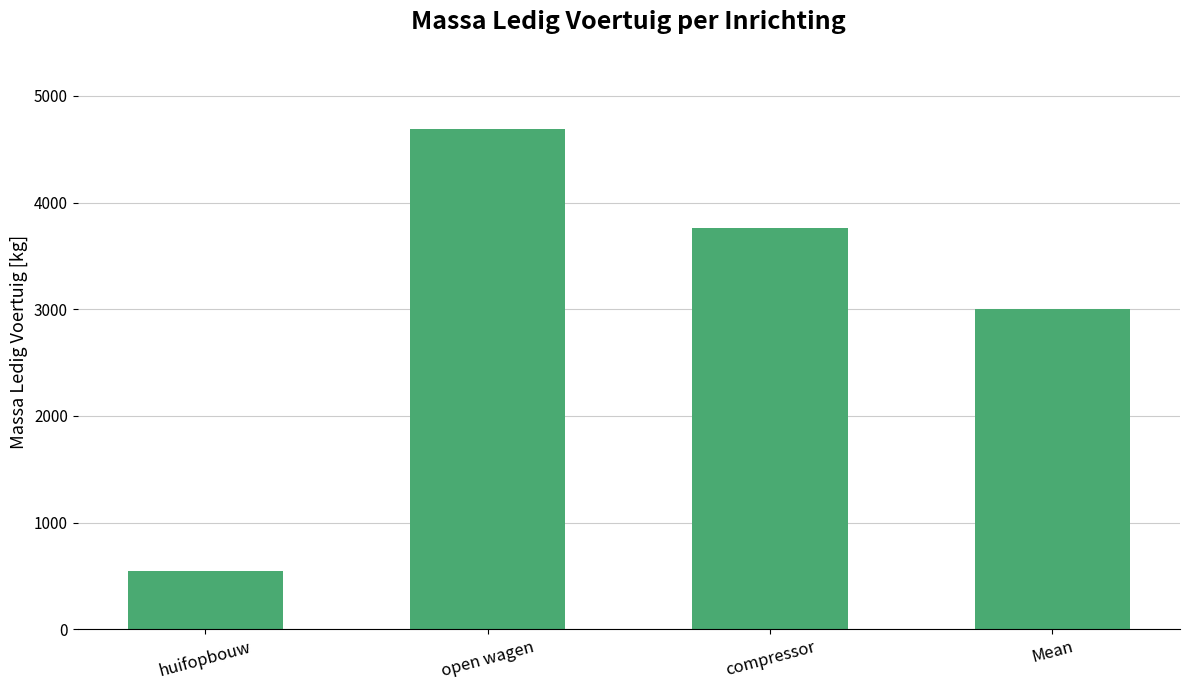

What is the difference between the maximum and minimum values?

4140